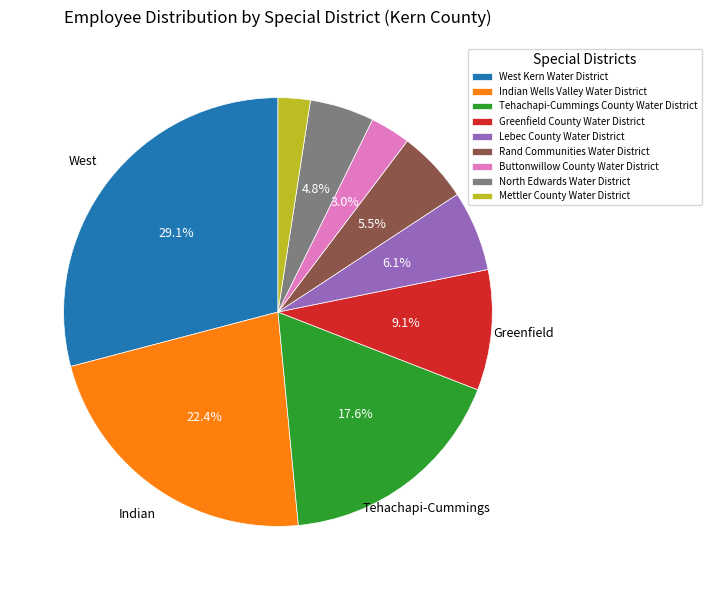

What percentage is the Tehachapi-Cummings County Water District slice, to the nearest percent?

18%